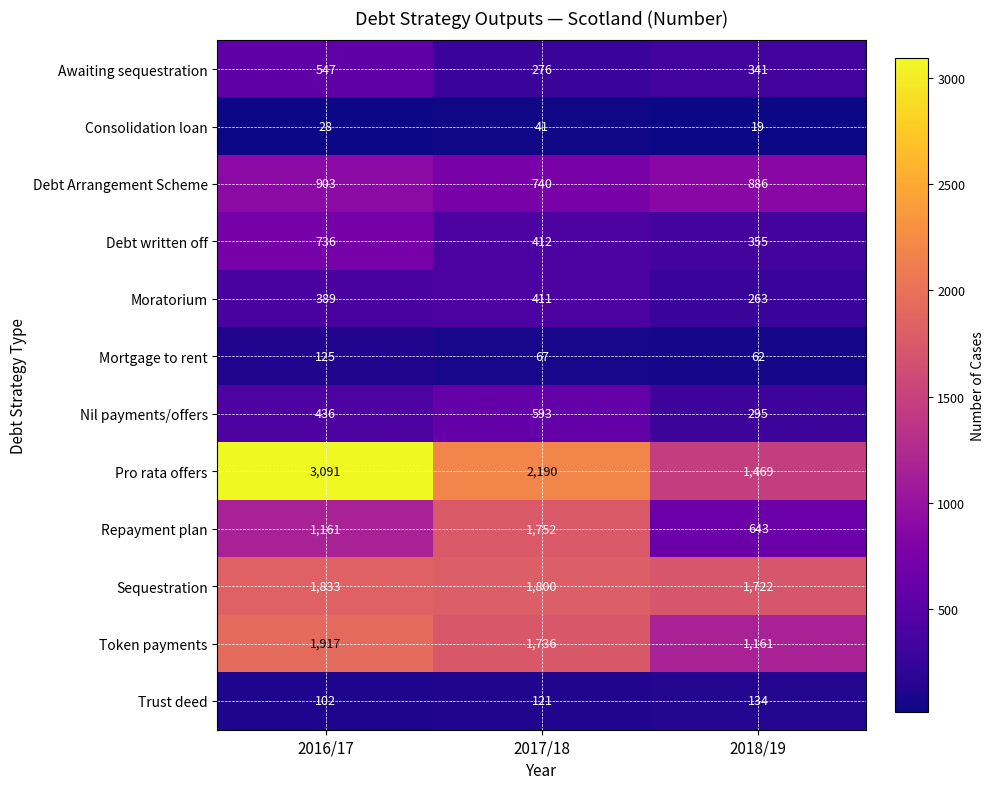

What is the average value of the Pro rata offers series?

2250